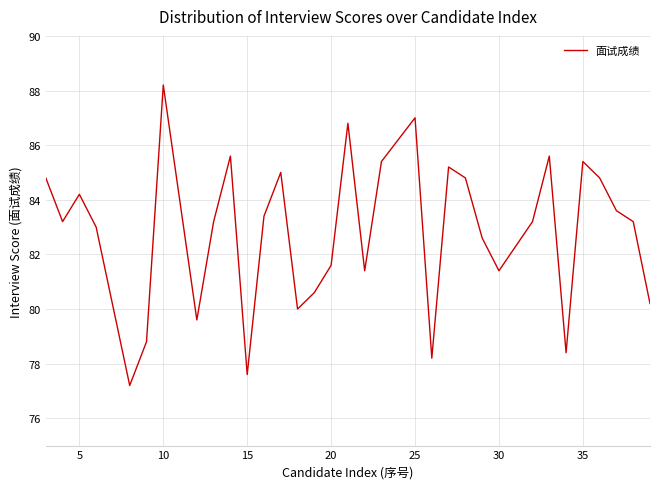

What is the minimum value shown in the chart?

77.2